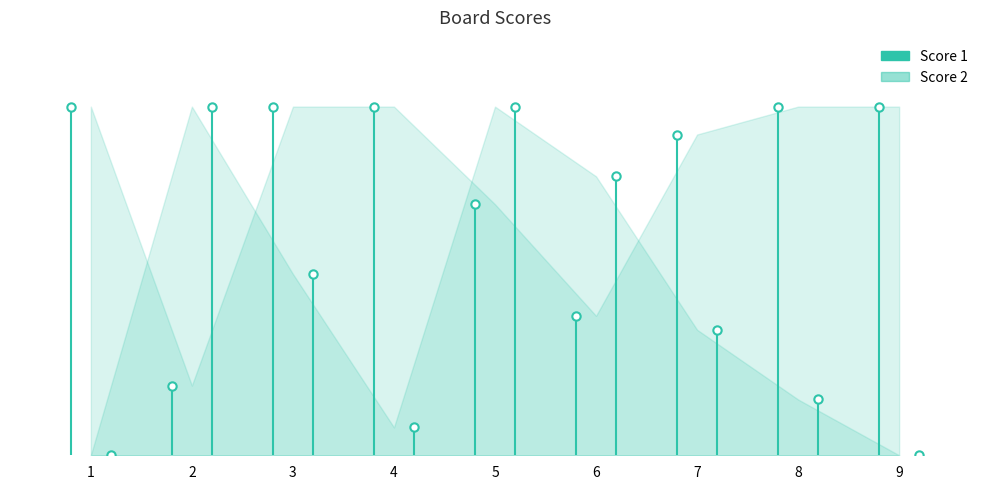

At which category is the sum across all series the highest?

5